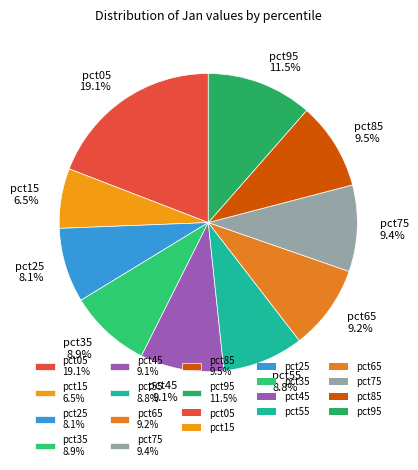

Combined, do pct15 6.5% and pct75 9.4% account for over 50%?

No